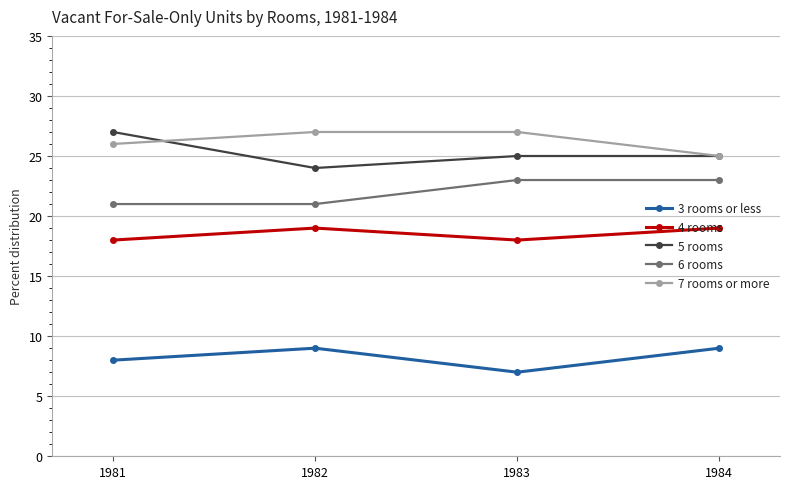

Reading left to right, extract all data points from this chart.

3 rooms or less: 8	9	7	9
4 rooms: 18	19	18	19
5 rooms: 27	24	25	25
6 rooms: 21	21	23	23
7 rooms or more: 26	27	27	25